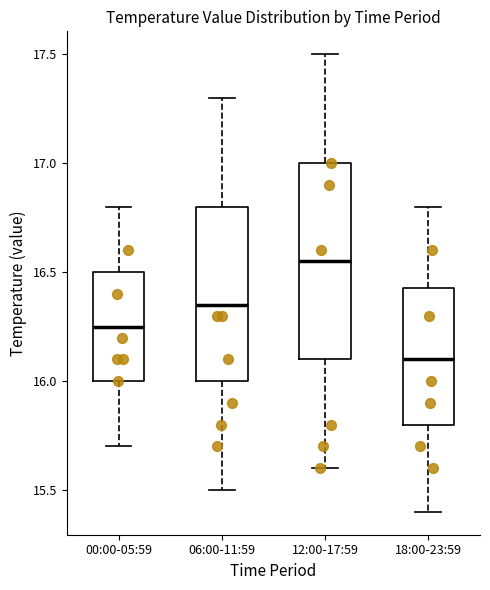

Which box is the tallest, from its lower edge to its upper edge?

12:00-17:59